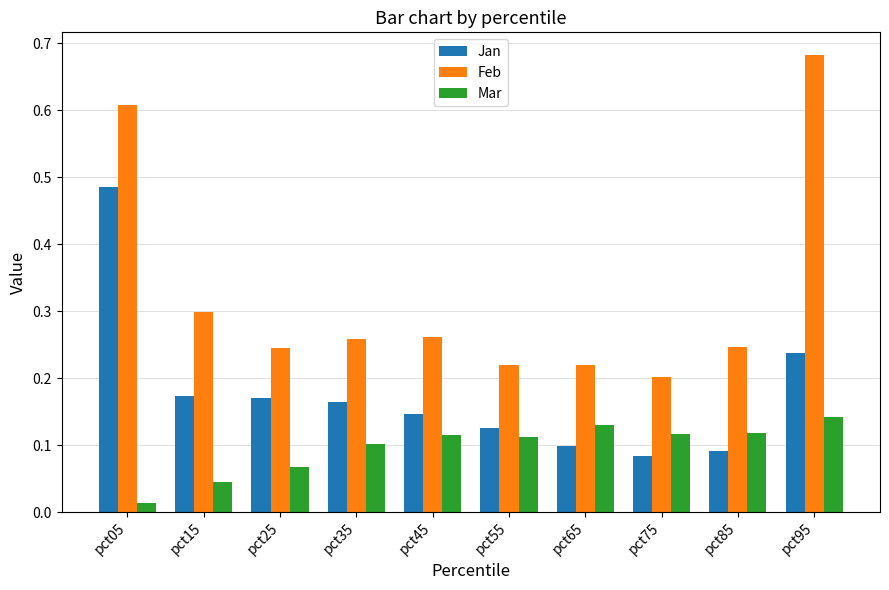

The Feb series shows 0.3 at pct45. True or false?

True